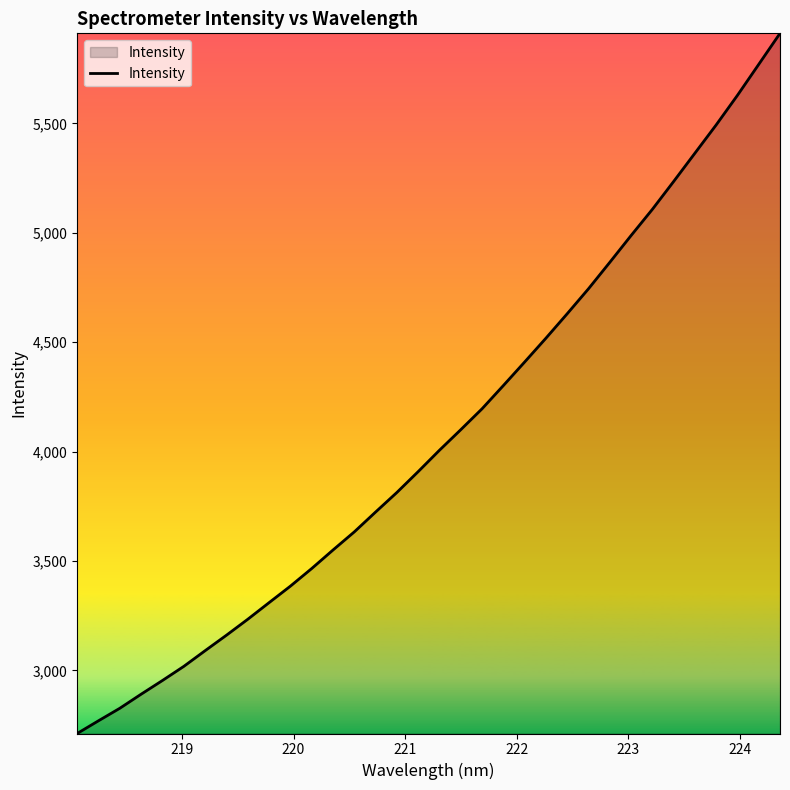

What is the smallest value displayed?

2712.0